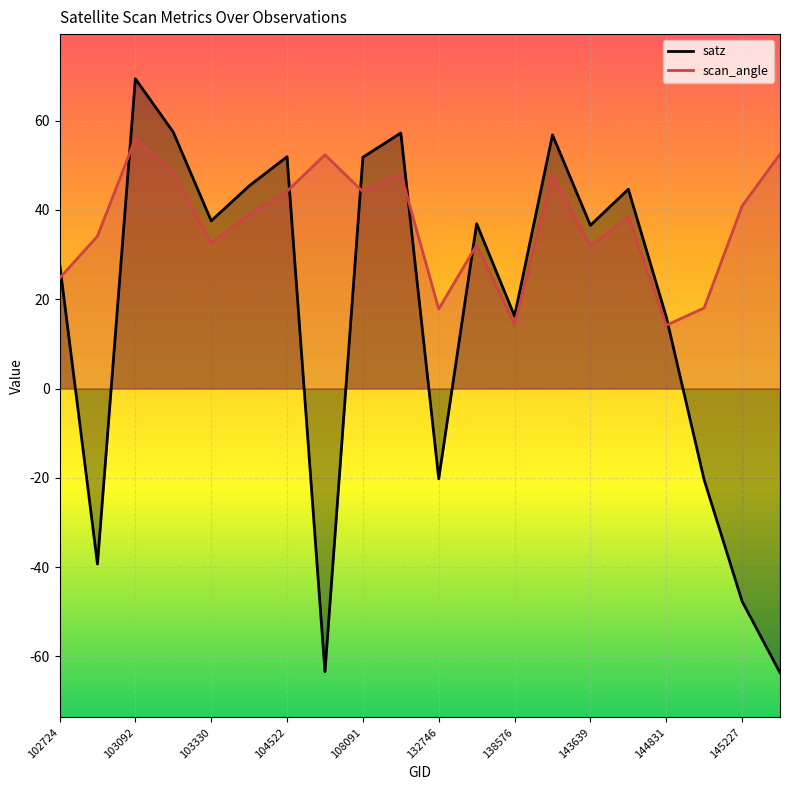

What is the difference between the highest and lowest values at 132746?

38.0